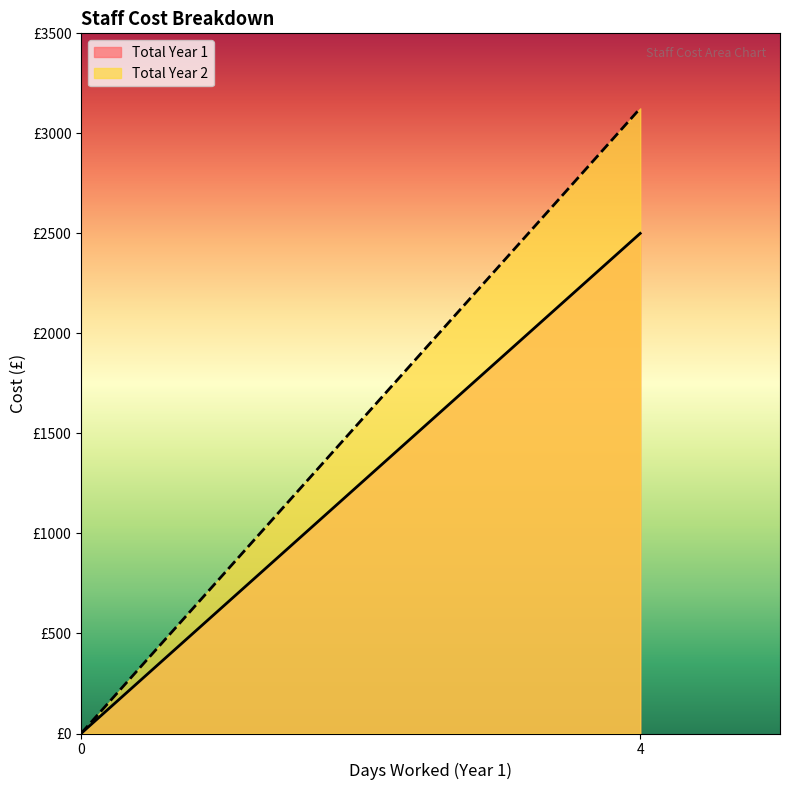

How many positive values does the Total Year 1 series have?

1